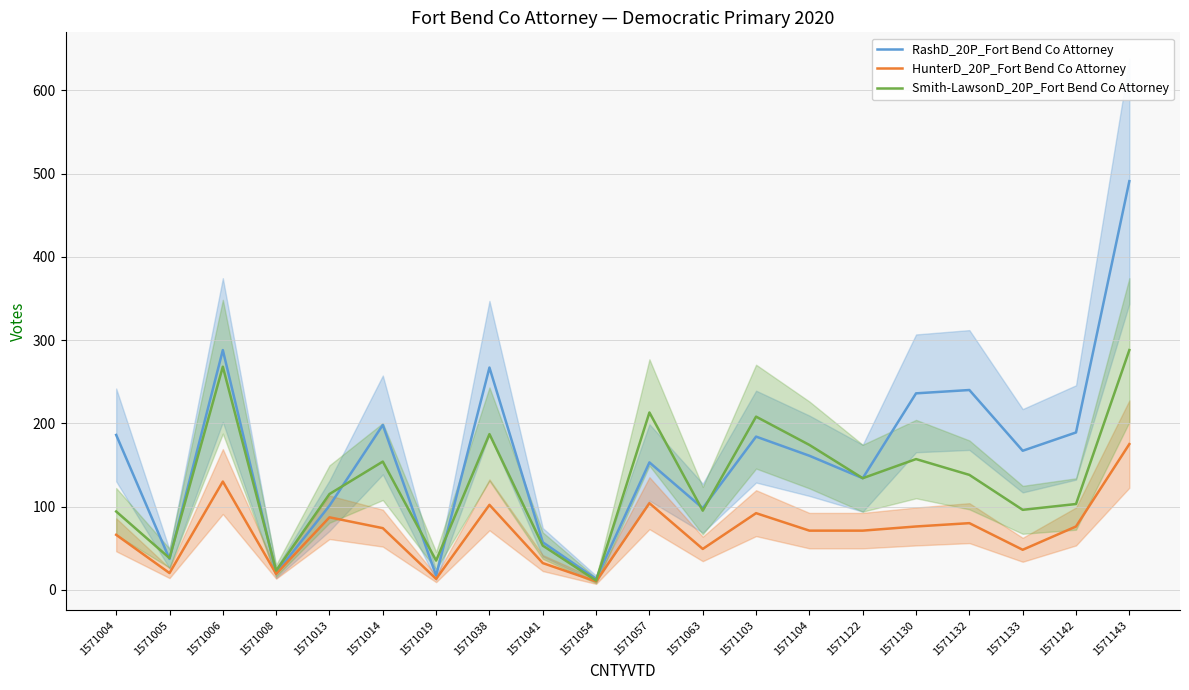

What is the spread (max minus min) of values at 1571006?

158